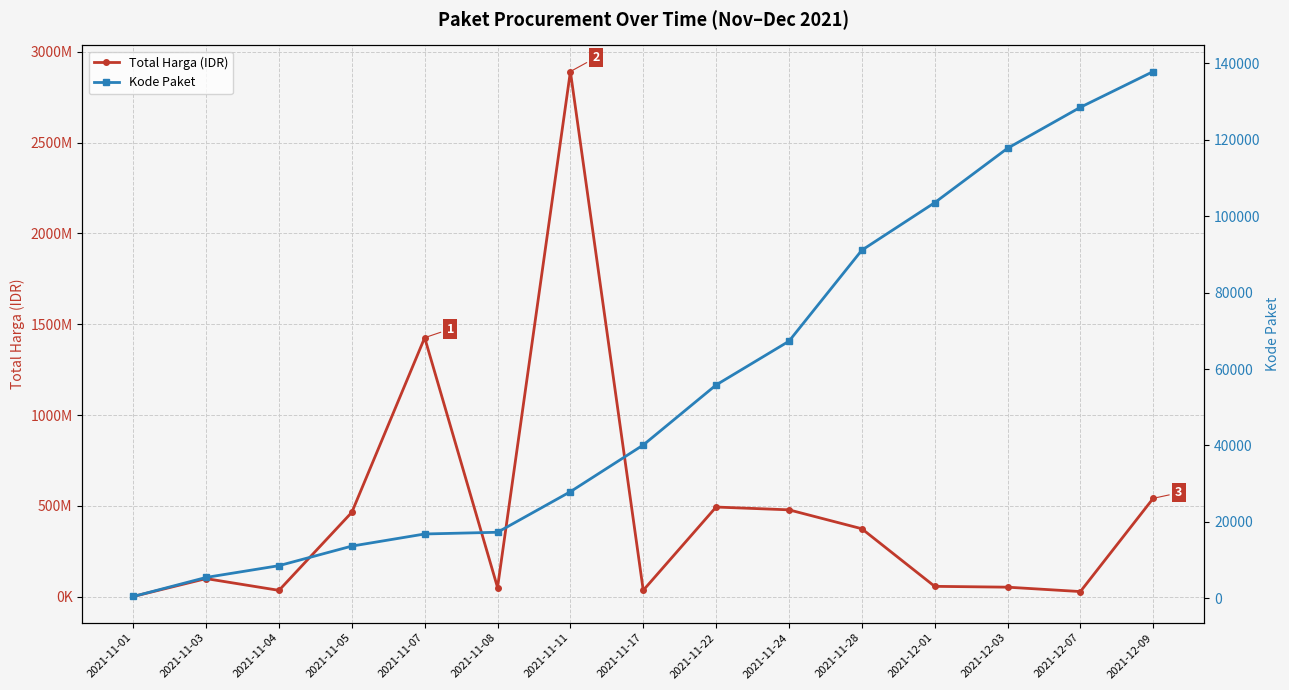

Rank the series at 2021-11-01 from lowest to highest value.

Kode Paket, Total Harga (IDR)